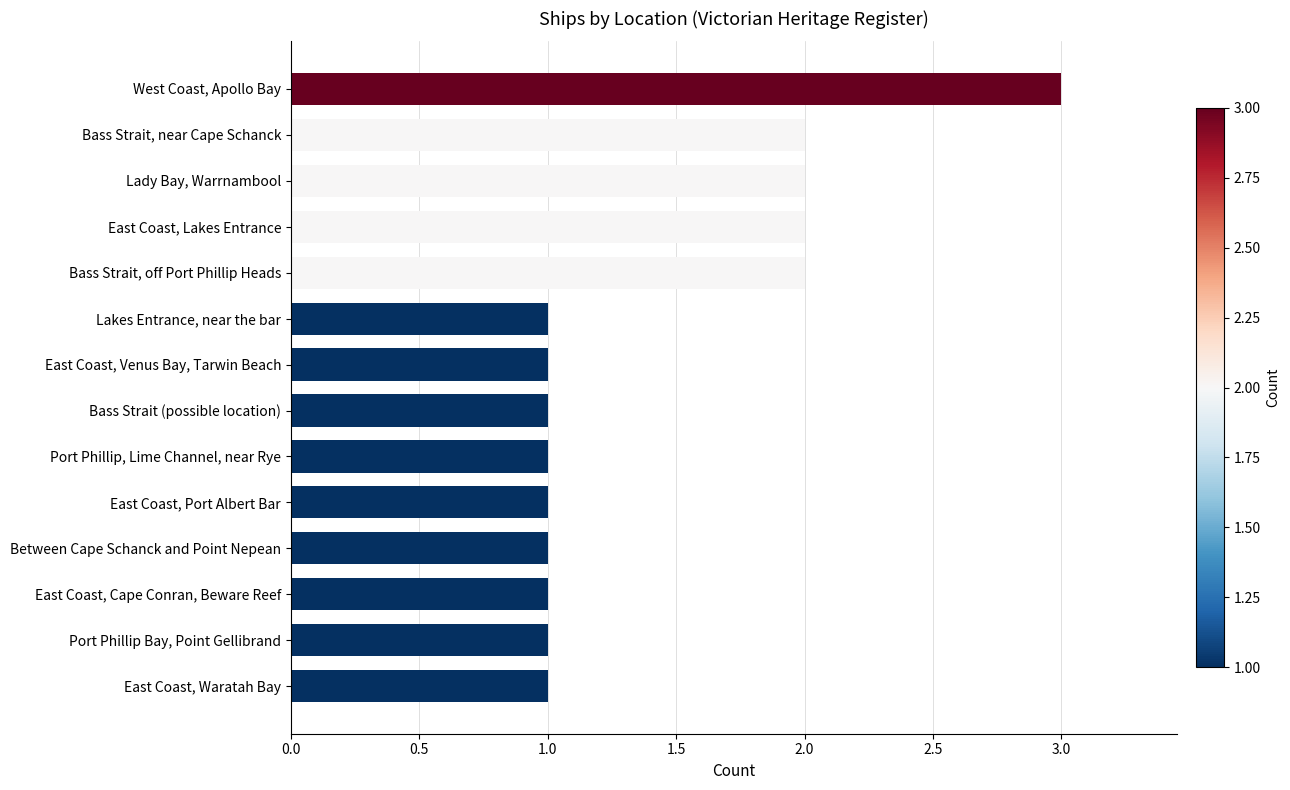

Reading top to bottom, list all the values displayed in this chart.

West Coast, Apollo Bay=3	Bass Strait, near Cape Schanck=2	Lady Bay, Warrnambool=2	East Coast, Lakes Entrance=2	Bass Strait, off Port Phillip Heads=2	Lakes Entrance, near the bar=1	East Coast, Venus Bay, Tarwin Beach=1	Bass Strait (possible location)=1	Port Phillip, Lime Channel, near Rye=1	East Coast, Port Albert Bar=1	Between Cape Schanck and Point Nepean=1	East Coast, Cape Conran, Beware Reef=1	Port Phillip Bay, Point Gellibrand=1	East Coast, Waratah Bay=1